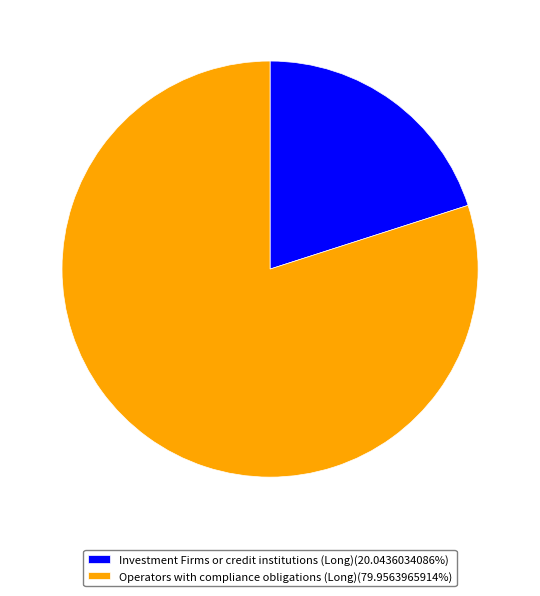

Is the sum of Investment Firms or credit institutions (Long)(20.0436034086%) and Operators with compliance obligations (Long)(79.9563965914%) greater than half?

Yes